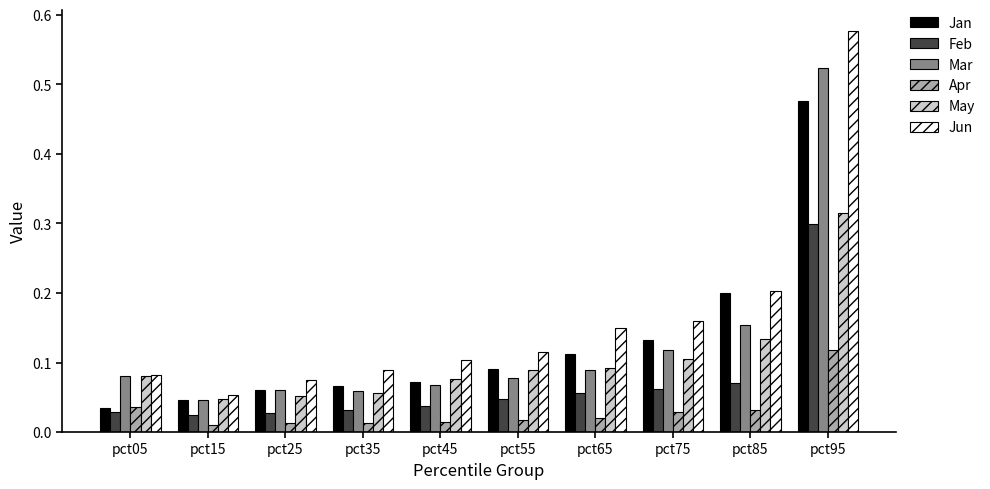

Which series has the largest range (max minus min)?

Jun